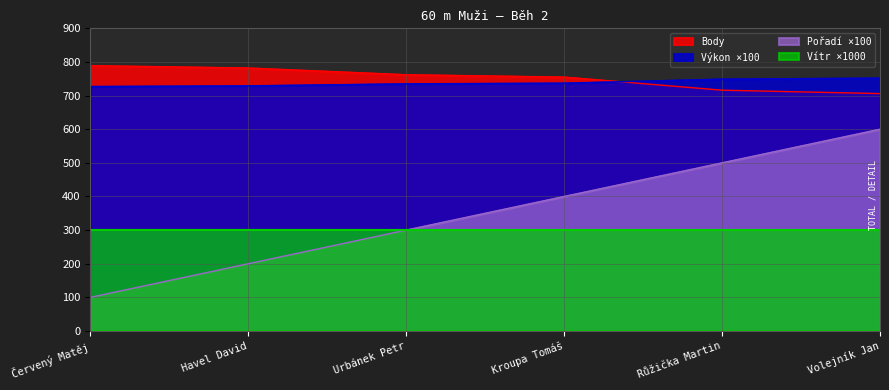

List the series in order of their peak value, lowest first.

Vítr ×1000, Pořadí ×100, Výkon ×100, Body